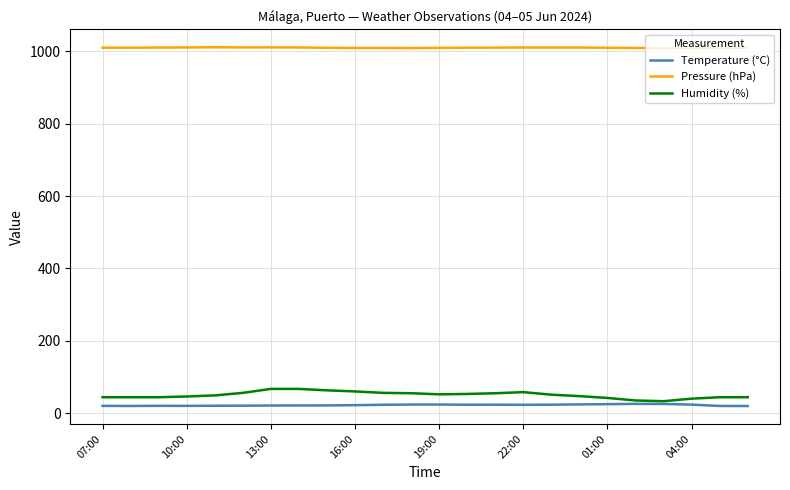

True or false: Humidity (%) and Pressure (hPa) intersect in this chart.

False